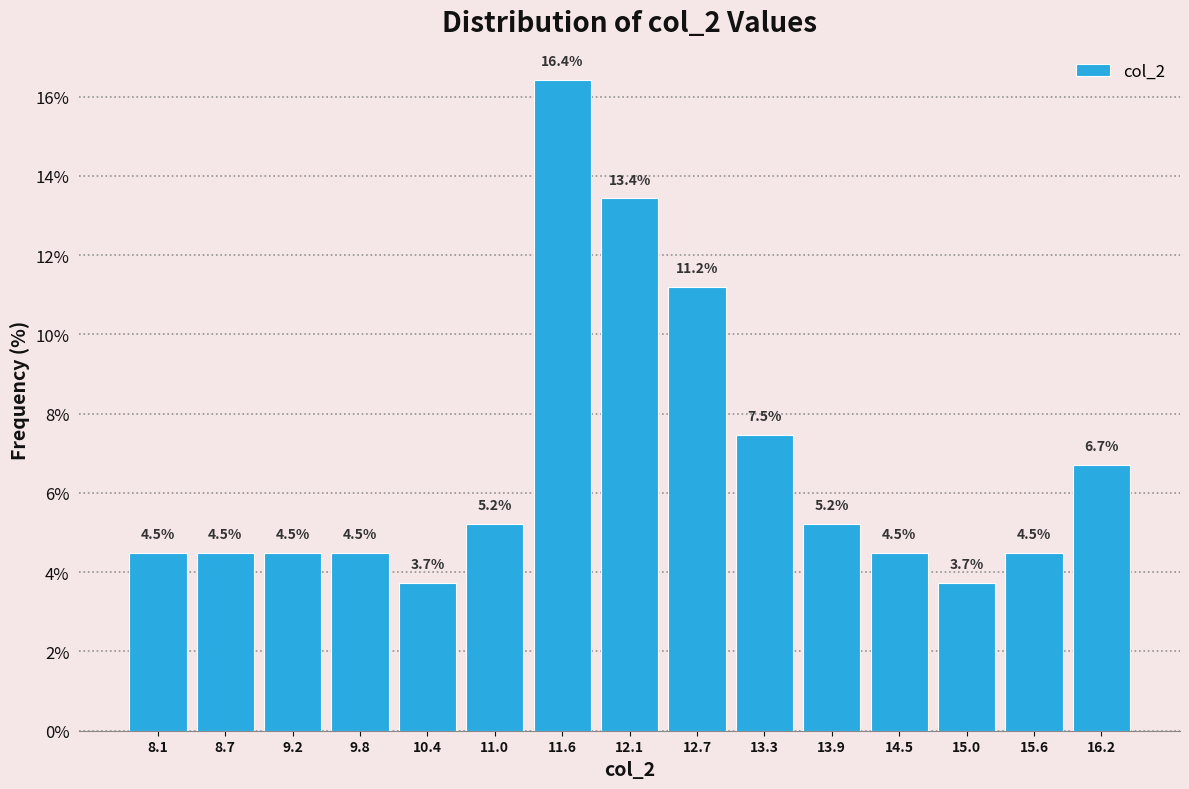

Reading left to right, list every bar in this chart as the range it spans on the x-axis followed by its height. The bar edges are not printed on the chart, so give them approximately, as read against the axis.

7.80 to 8.38: 4.5
8.38 to 8.96: 4.5
8.96 to 9.54: 4.5
9.54 to 10.12: 4.5
10.12 to 10.70: 3.7
10.70 to 11.28: 5.2
11.28 to 11.86: 16.4
11.86 to 12.44: 13.4
12.44 to 13.02: 11.2
13.02 to 13.60: 7.5
13.60 to 14.18: 5.2
14.18 to 14.76: 4.5
14.76 to 15.34: 3.7
15.34 to 15.92: 4.5
15.92 to 16.50: 6.7